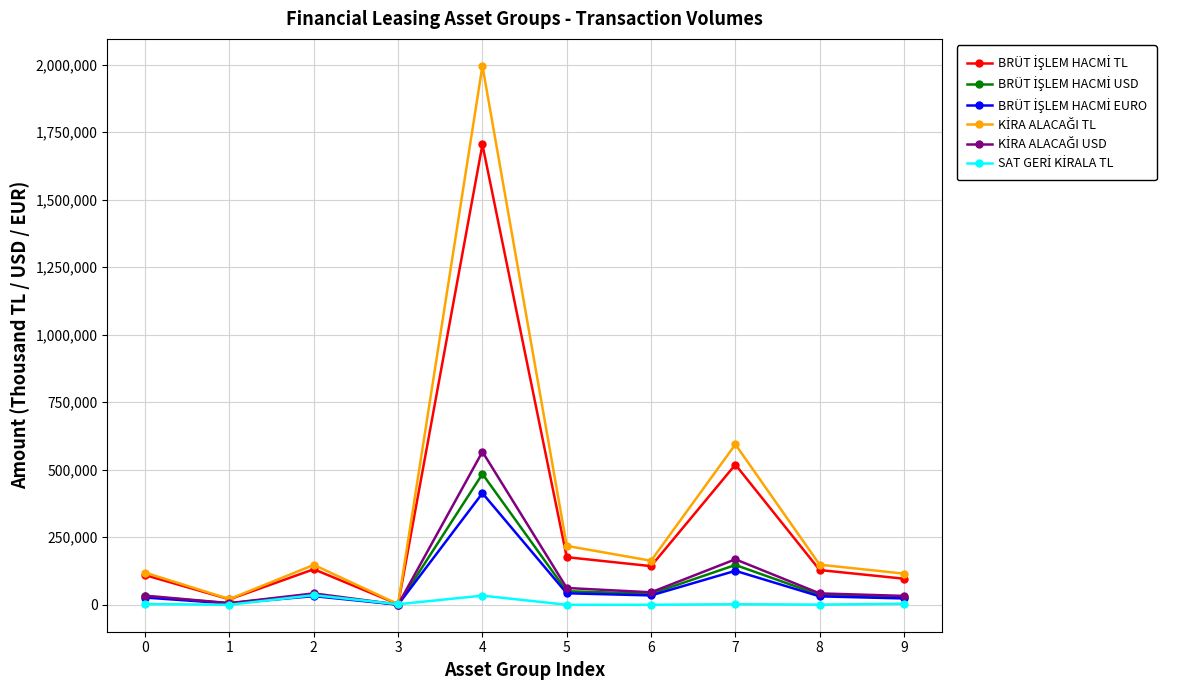

What is the greatest value displayed?

1995169.8